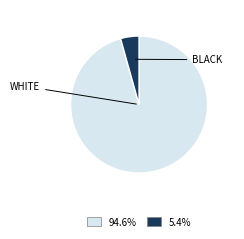

Is there a majority slice in this chart?

Yes